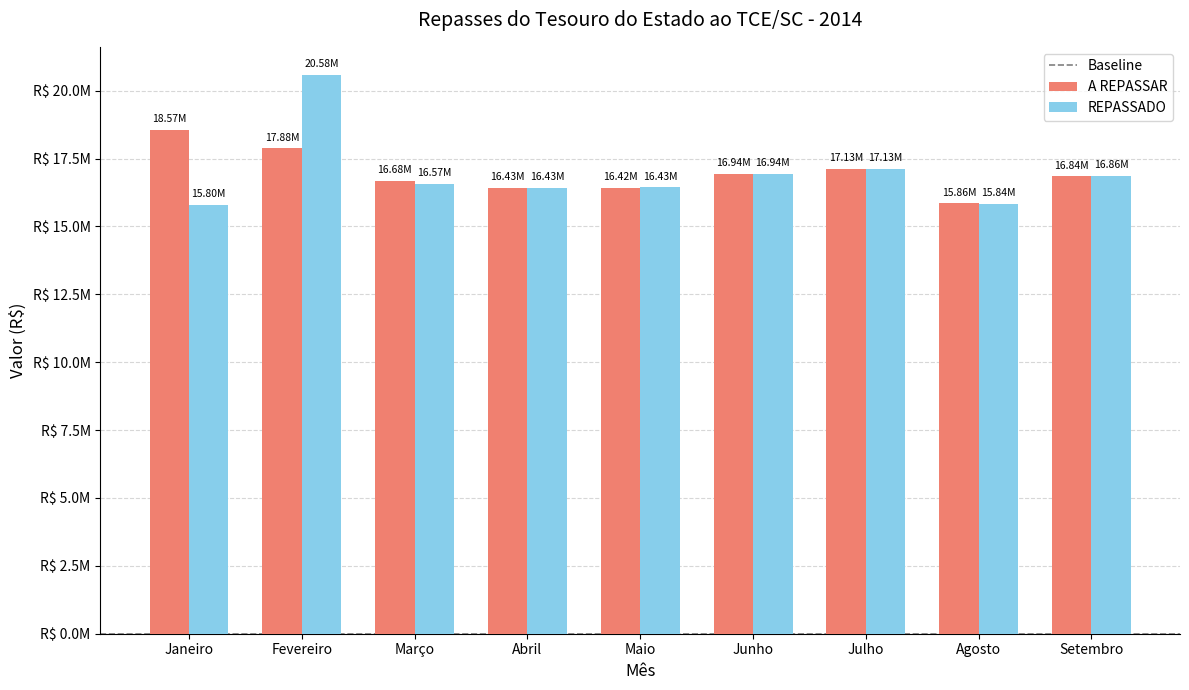

Reading left to right, list all the values displayed in this chart.

A REPASSAR: Janeiro=18568165.6	Fevereiro=17875733.0	Março=16678838.4	Abril=16432404.1	Maio=16415160.6	Junho=16943883.6	Julho=17129606.7	Agosto=15857197.6	Setembro=16843819.6
REPASSADO: Janeiro=15795980.8	Fevereiro=20584045.9	Março=16568327.7	Abril=16425123.0	Maio=16433754.1	Junho=16939465.0	Julho=17127622.2	Agosto=15843490.4	Setembro=16863079.5